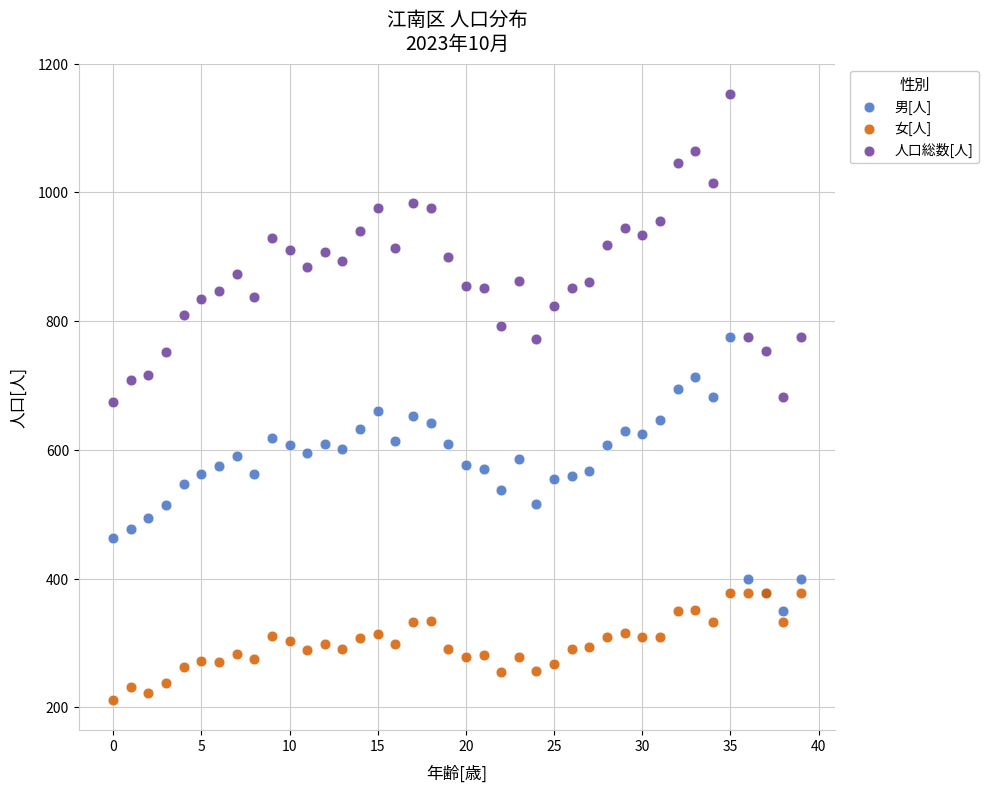

Which series has the largest Y range (max minus min)?

人口総数[人]